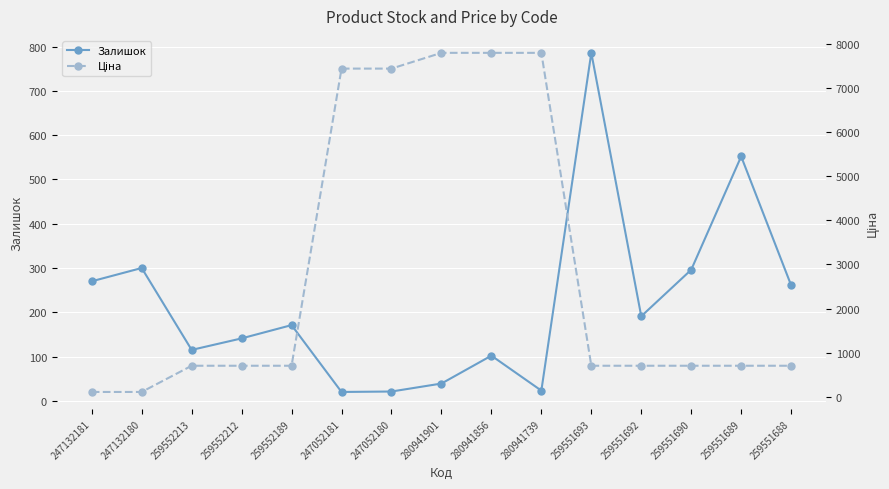

Read the Ціна value at 259552189.

705.5